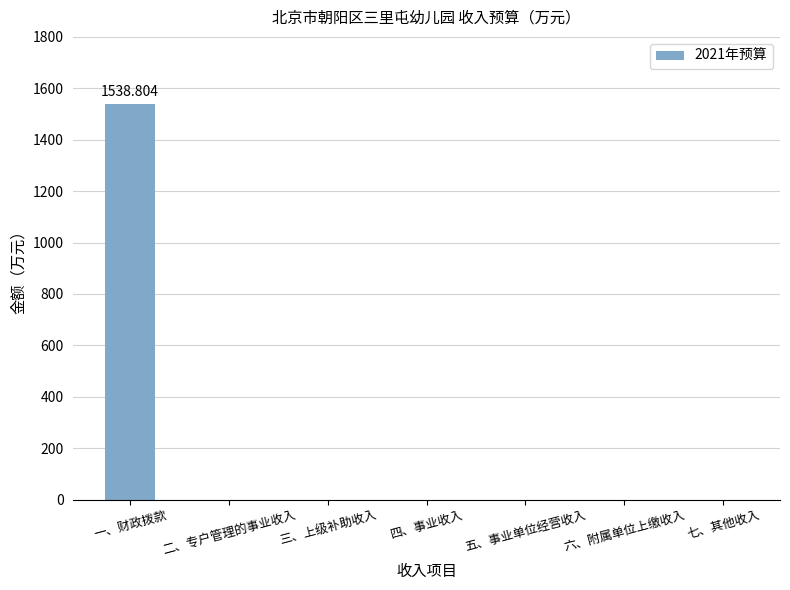

What is the average value?

219.8